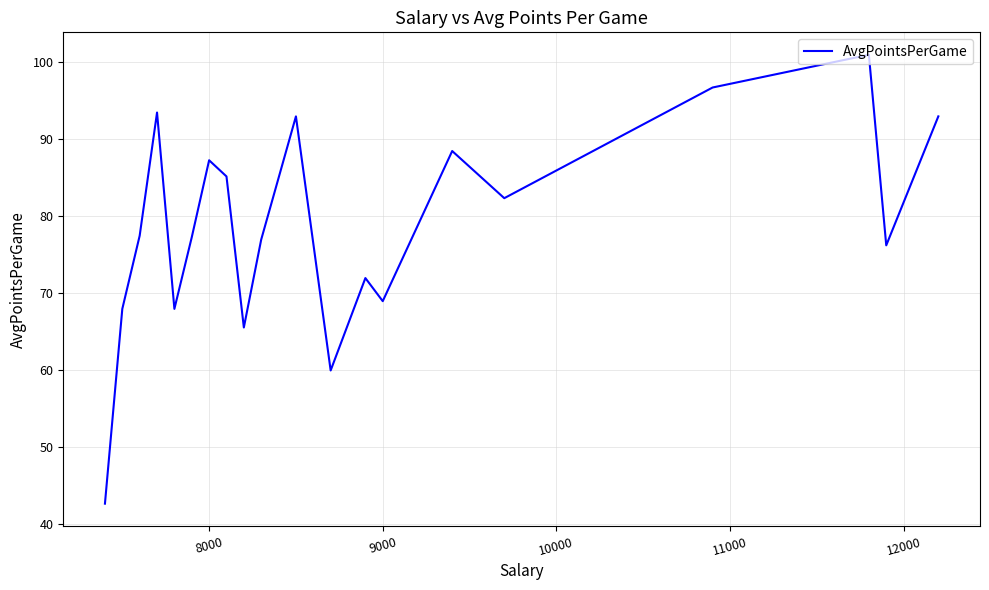

True or false: the data shows 153.9 at 9.

False